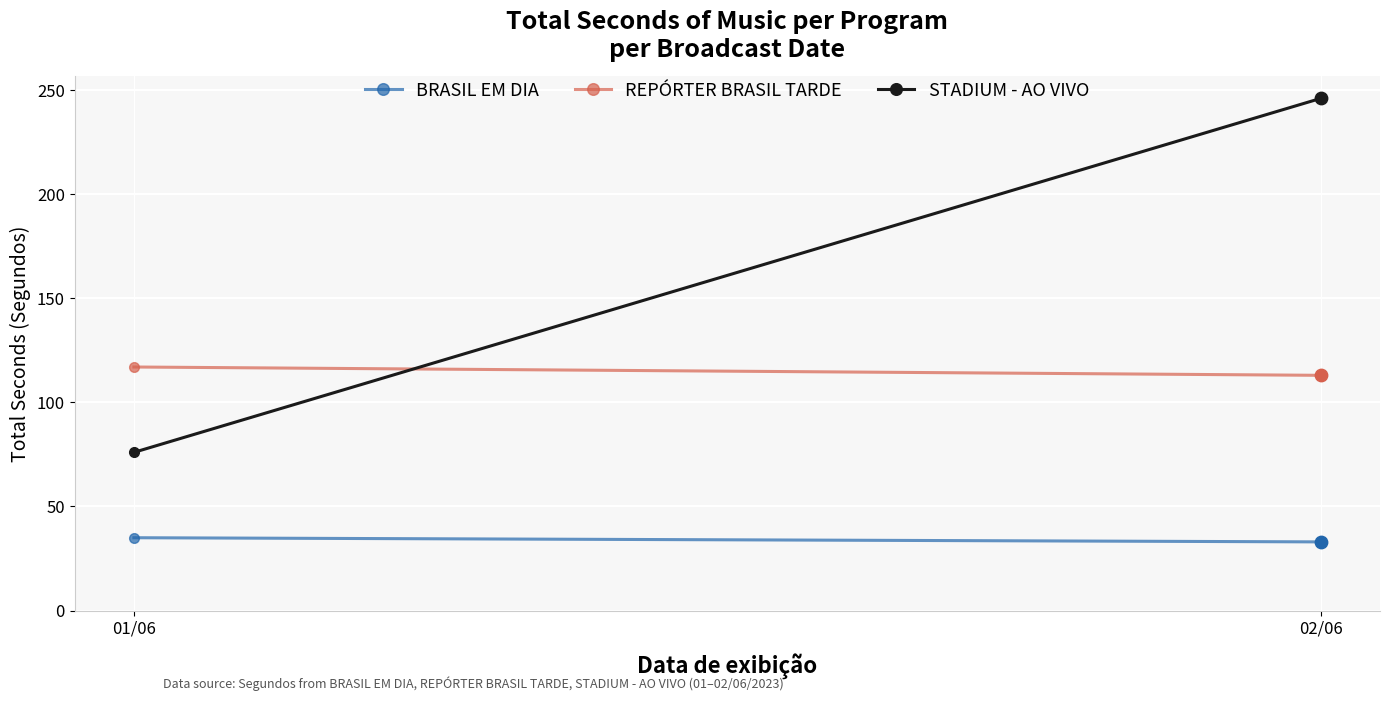

Which series contains the highest Y value?

STADIUM - AO VIVO